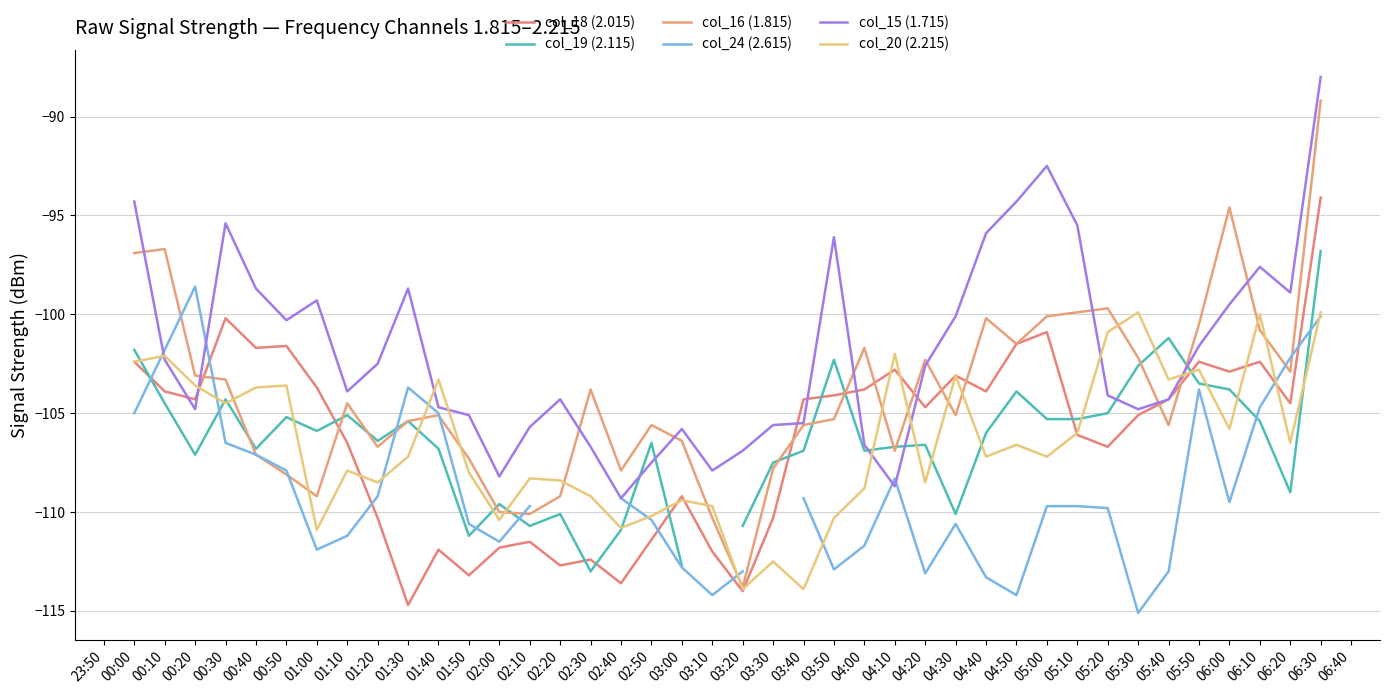

Which series ends up on top after the final intersection of col_15 (1.715) and col_24 (2.615)?

col_15 (1.715)